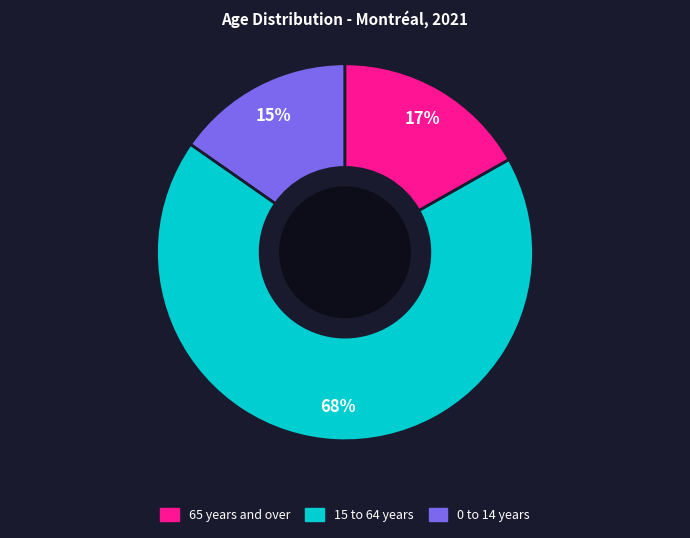

Does any single category account for the majority?

Yes